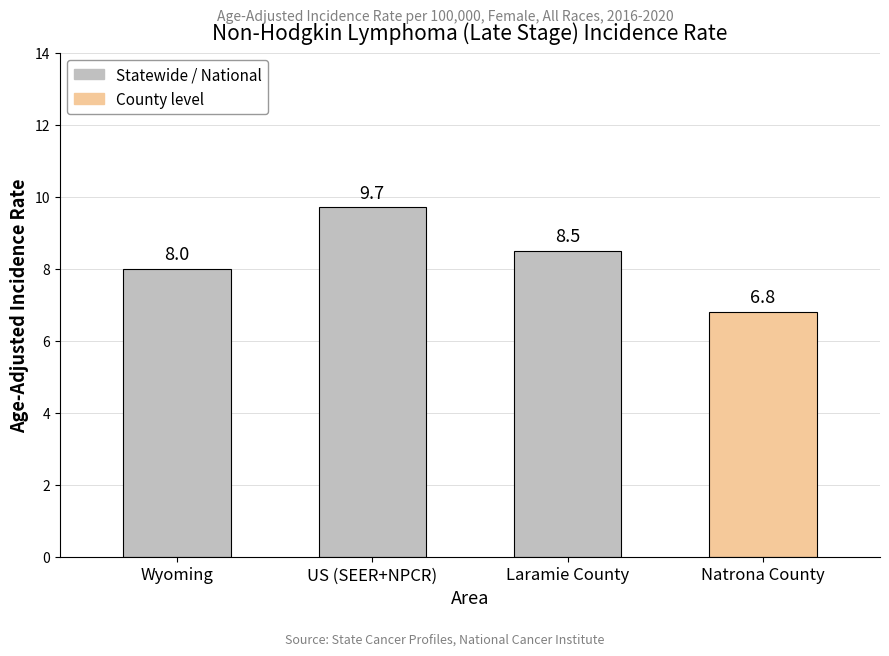

The chart shows a value of 6.8 at Natrona County. True or false?

True